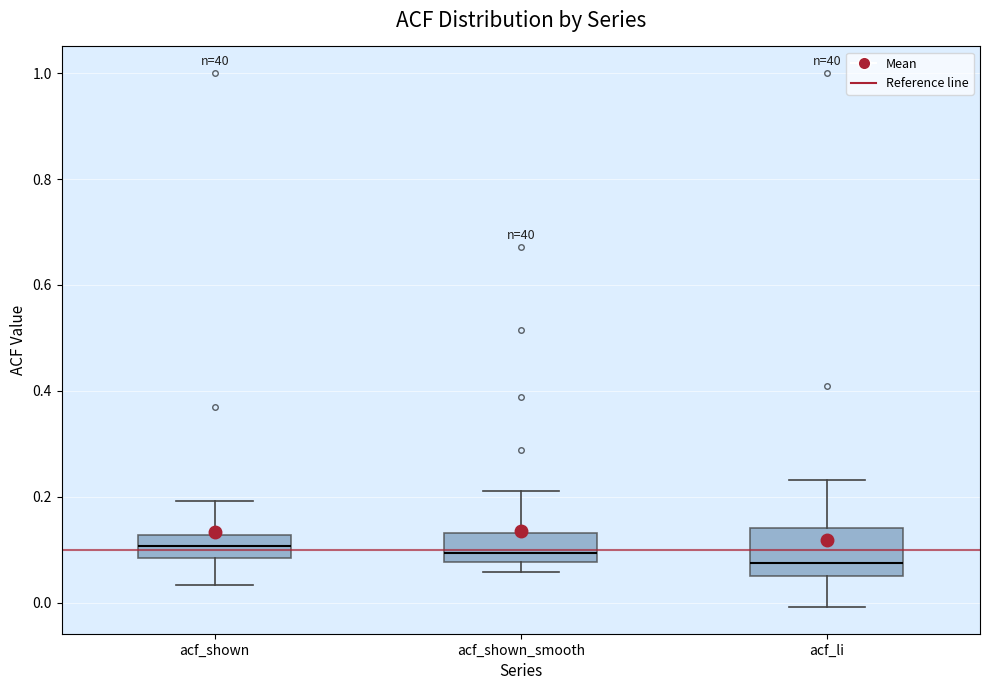

Reading left to right, transcribe this box plot: for each box, give where its median line is, the range the box spans, and where its two whiskers end, as read against the y-axis. The values are not printed on the chart, so give them approximately, as read against the axis.

acf_shown: median 0.10, box 0.08 to 0.12, whiskers 0.04 to 0.20
acf_shown_smooth: median 0.10, box 0.08 to 0.14, whiskers 0.06 to 0.22
acf_li: median 0.08, box 0.06 to 0.14, whiskers 0.00 to 0.24